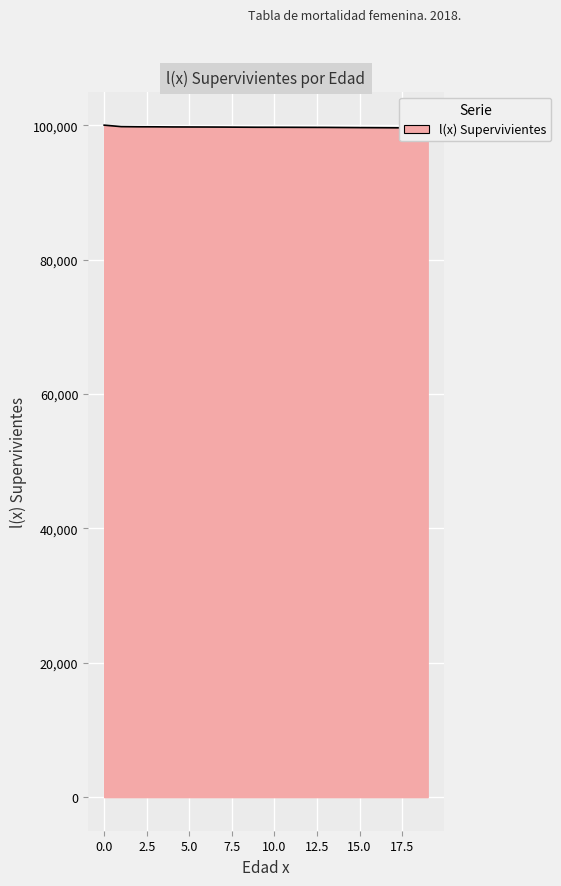

Reading right to left, transcribe all the data shown in this chart.

19=99582.0	18=99588.4	17=99607.6	16=99620.2	15=99632.4	14=99647.4	13=99662.3	12=99668.2	11=99676.9	10=99682.5	9=99685.4	8=99696.8	7=99711.3	6=99720.1	5=99726.2	4=99732.5	3=99751.1	2=99757.4	1=99780.3	0=100000.0